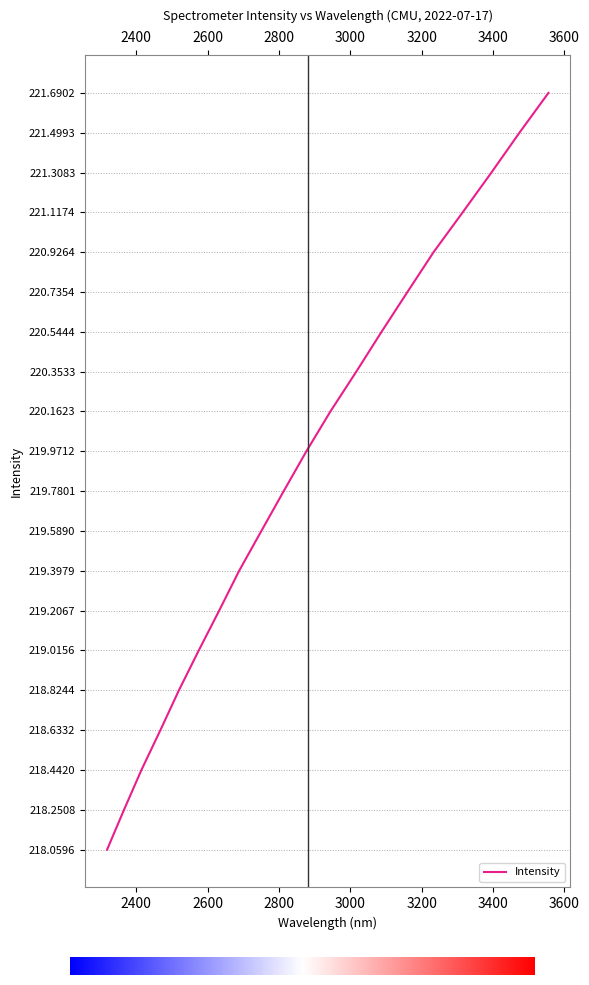

What is the difference between the maximum and minimum values?

3.6